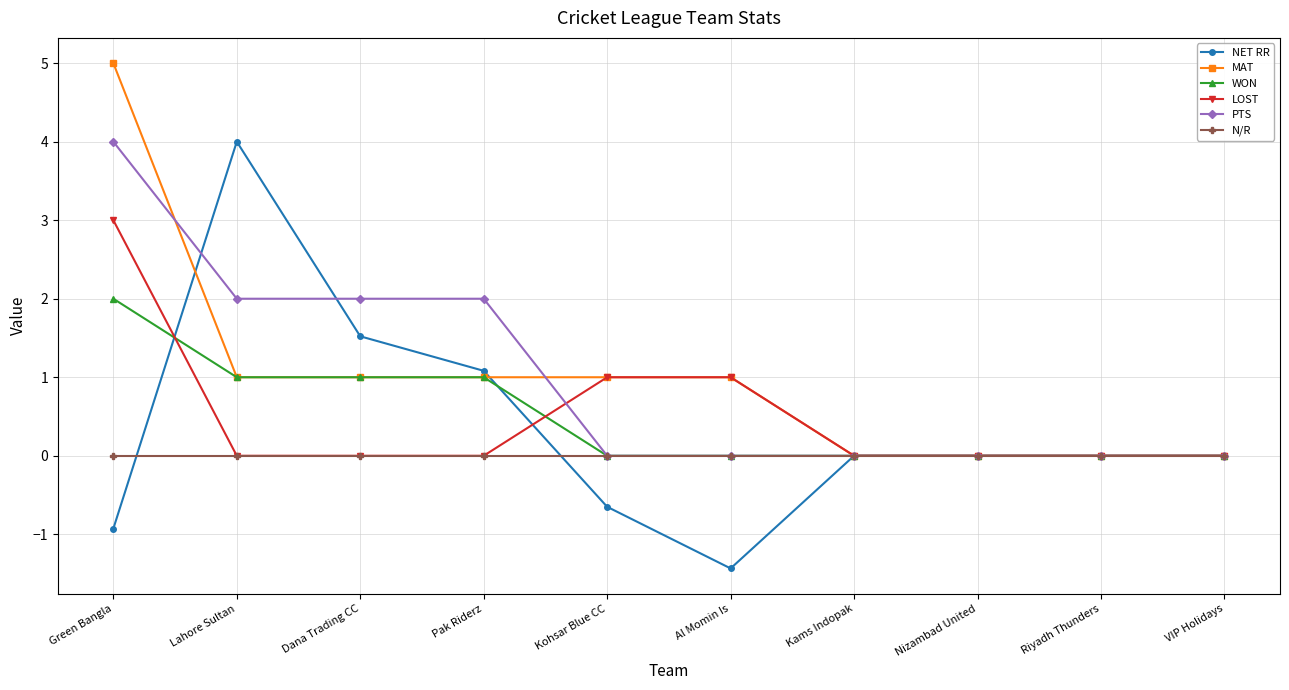

What position from the right is VIP Holidays?

1